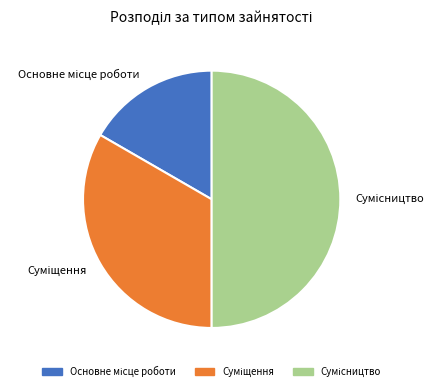

Count the number of slices in the pie.

3